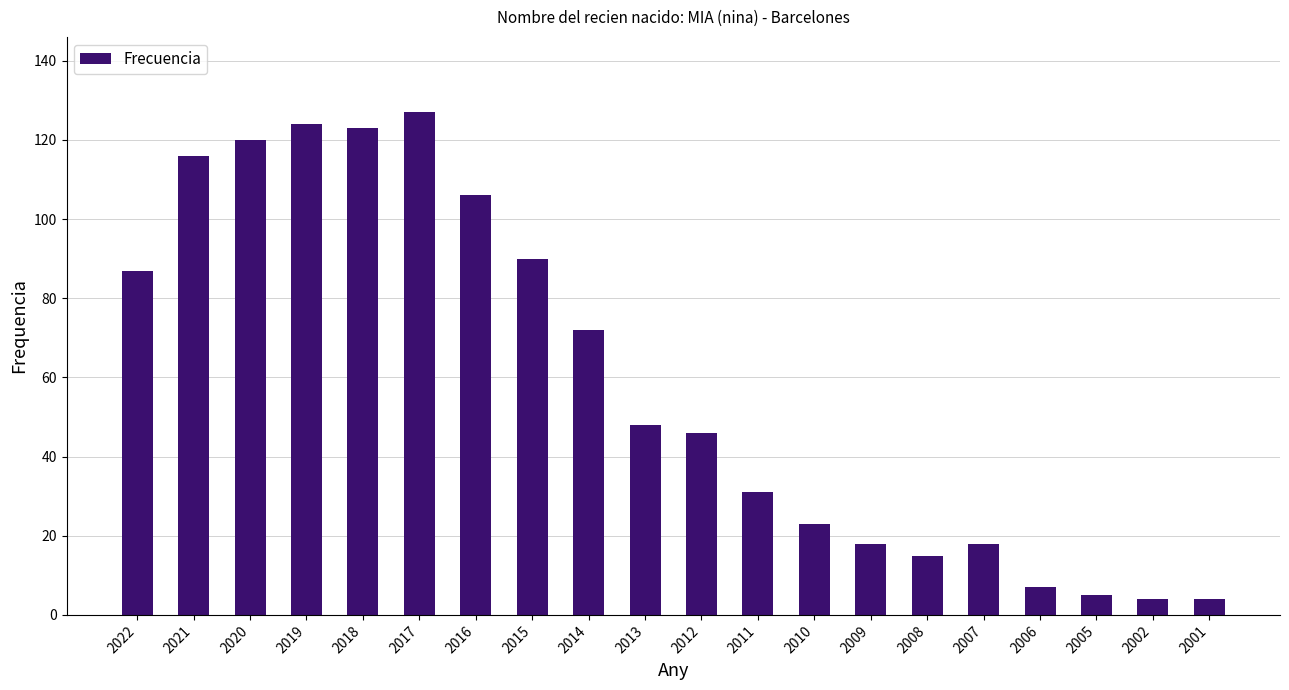

True or false: the data shows 188 at 2017.

False